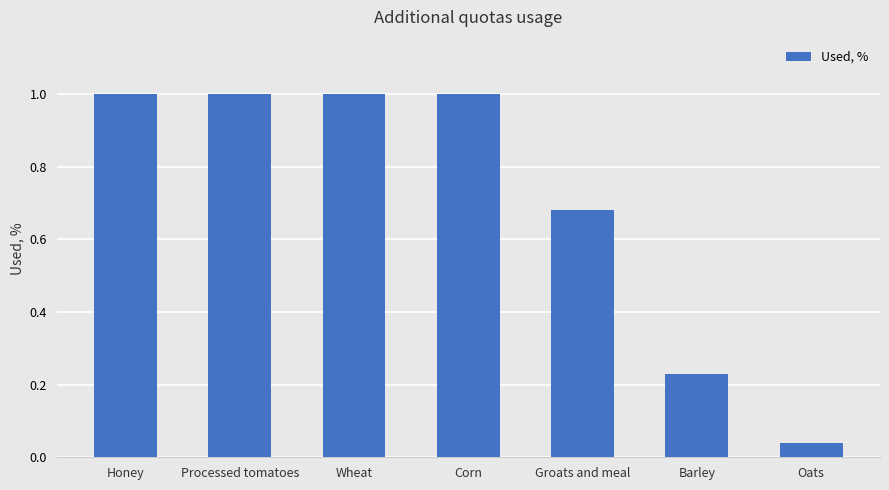

The value at Corn is 1.0. True or false?

True